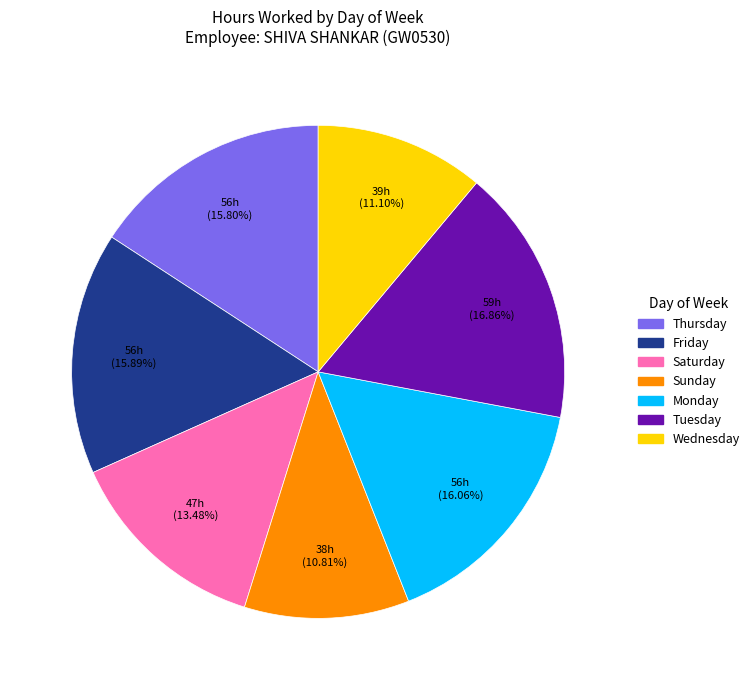

Between Tuesday and Monday, which is larger?

Tuesday